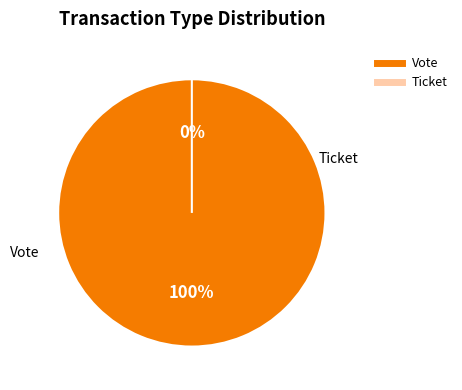

True or false: Vote accounts for 99% of the total.

False